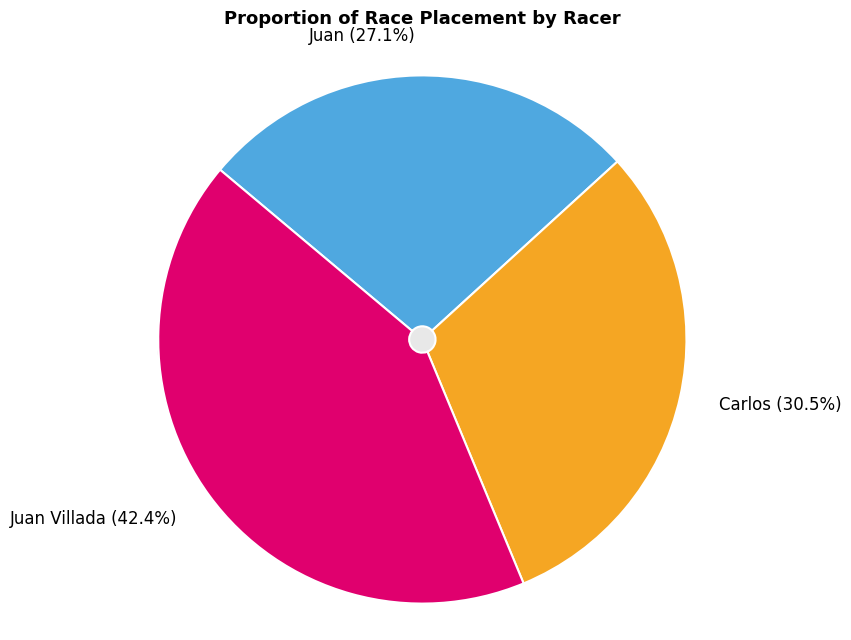

Is Juan Villada the majority of the pie?

No